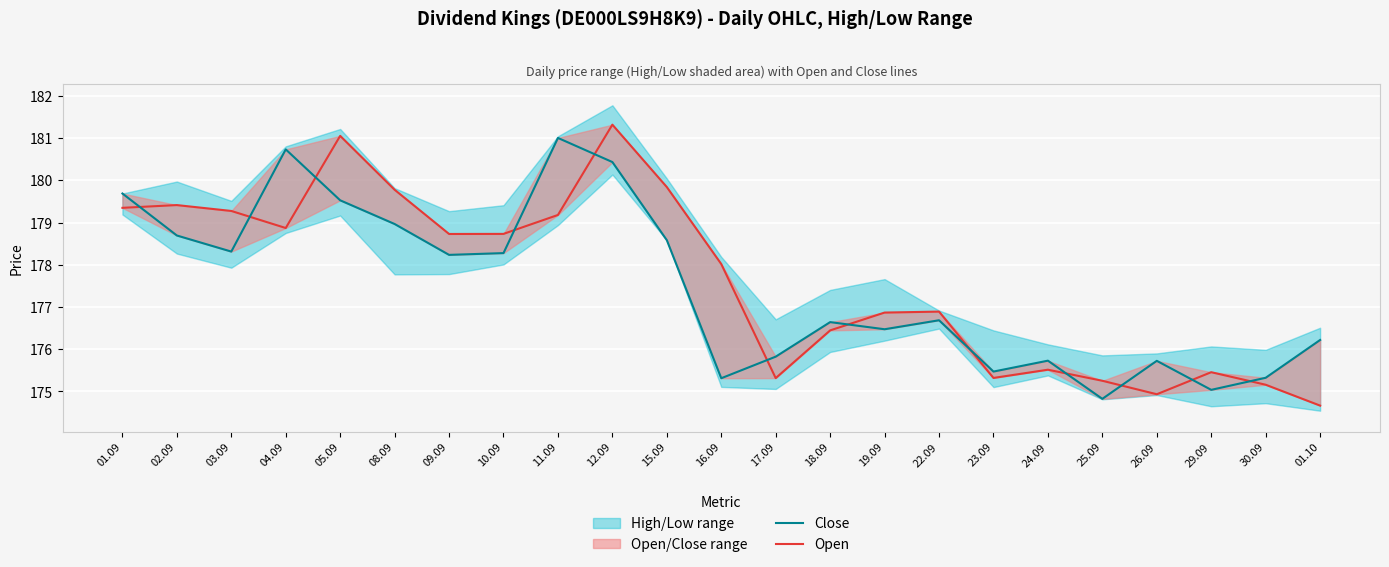

What is the label of the 9th point from the right?

19.09